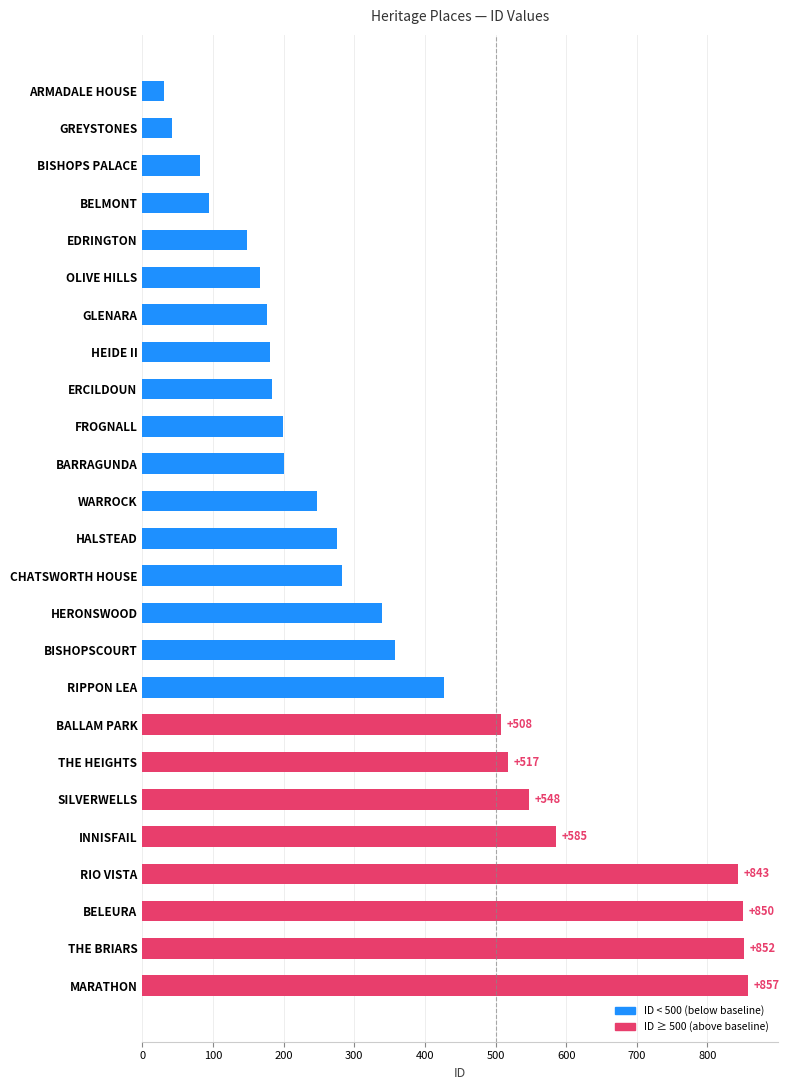

Rank the categories by value from lowest to highest.

ARMADALE HOUSE, GREYSTONES, BISHOPS PALACE, BELMONT, EDRINGTON, OLIVE HILLS, GLENARA, HEIDE II, ERCILDOUN, FROGNALL, BARRAGUNDA, WARROCK, HALSTEAD, CHATSWORTH HOUSE, HERONSWOOD, BISHOPSCOURT, RIPPON LEA, BALLAM PARK, THE HEIGHTS, SILVERWELLS, INNISFAIL, RIO VISTA, BELEURA, THE BRIARS, MARATHON